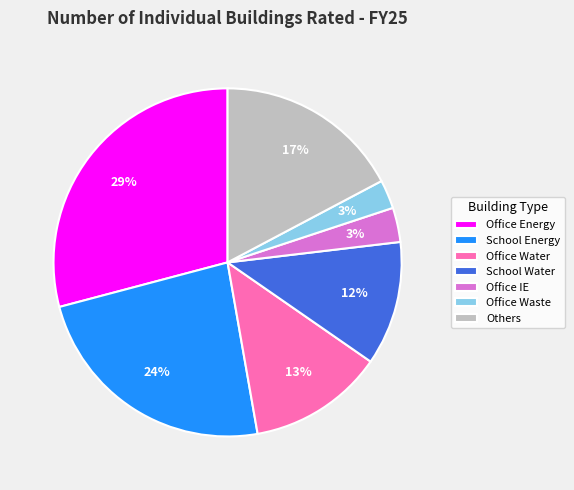

To the nearest percent, what is the difference between the largest and smallest slice percentages?

26%